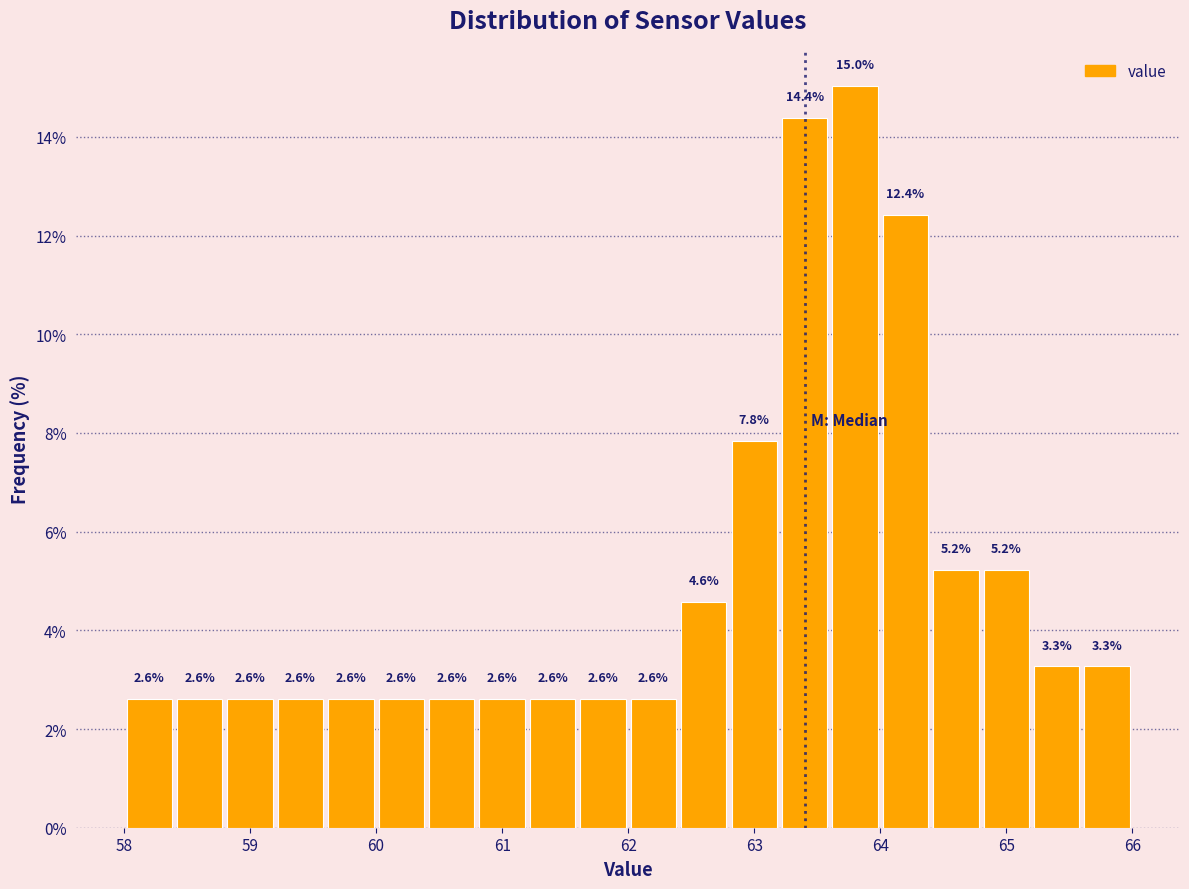

What is the height of the bar covering 63.2 to 63.6 on the x-axis?

14.4